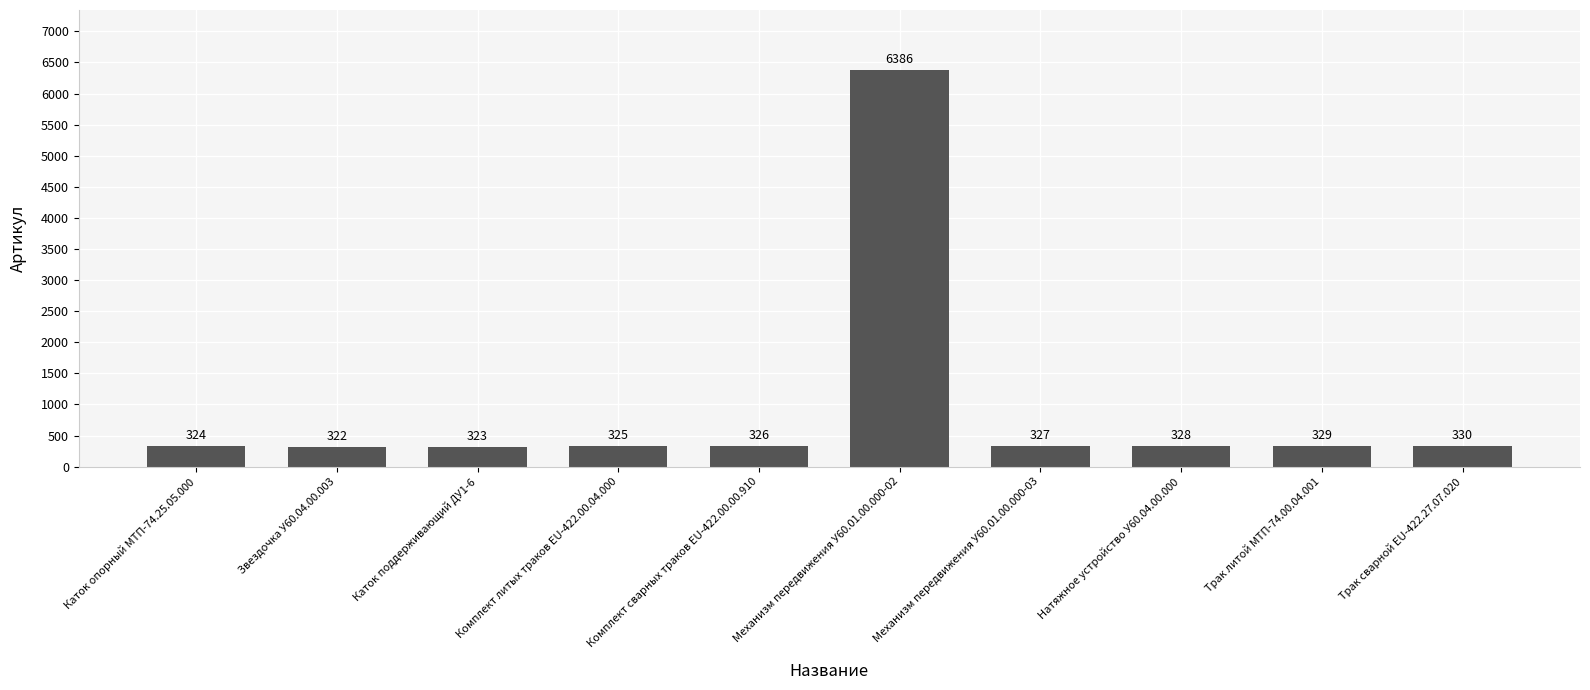

What is the maximum value shown in the chart?

6386